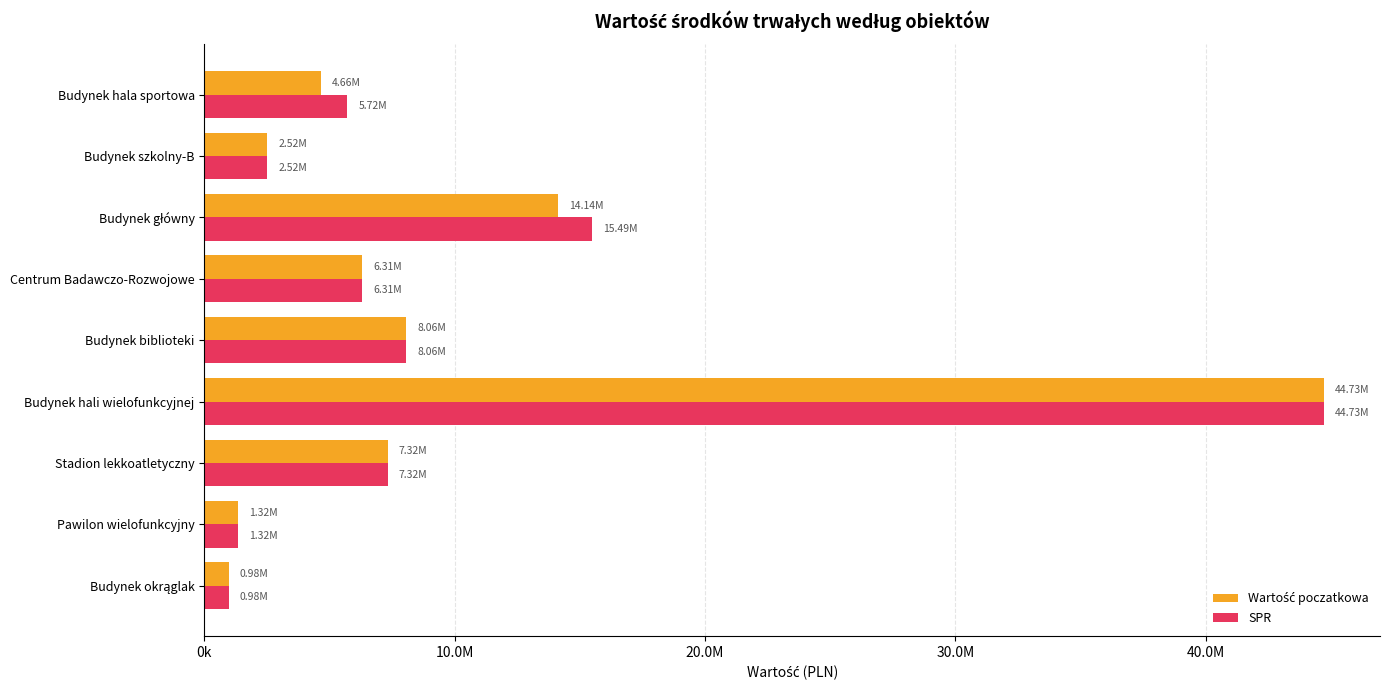

What is the average value of the SPR series?

10271499.0